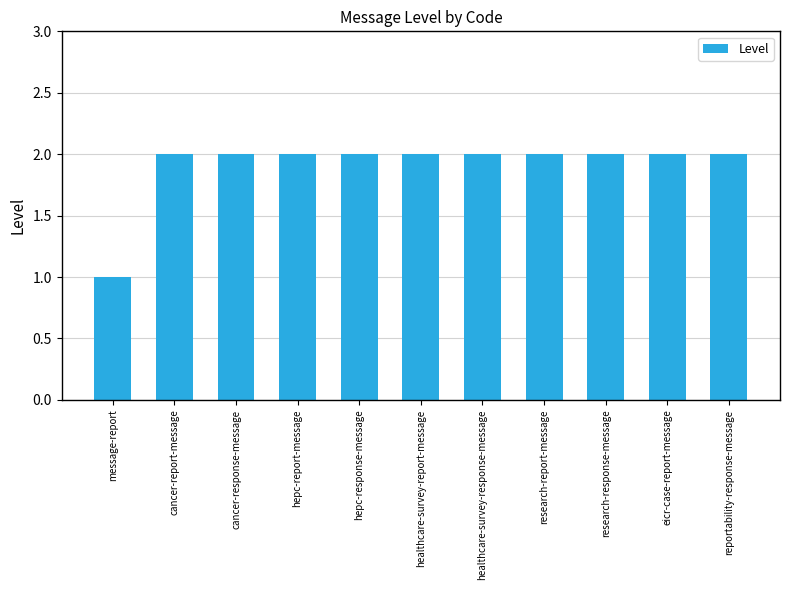

How many values are between 2 and 3?

10